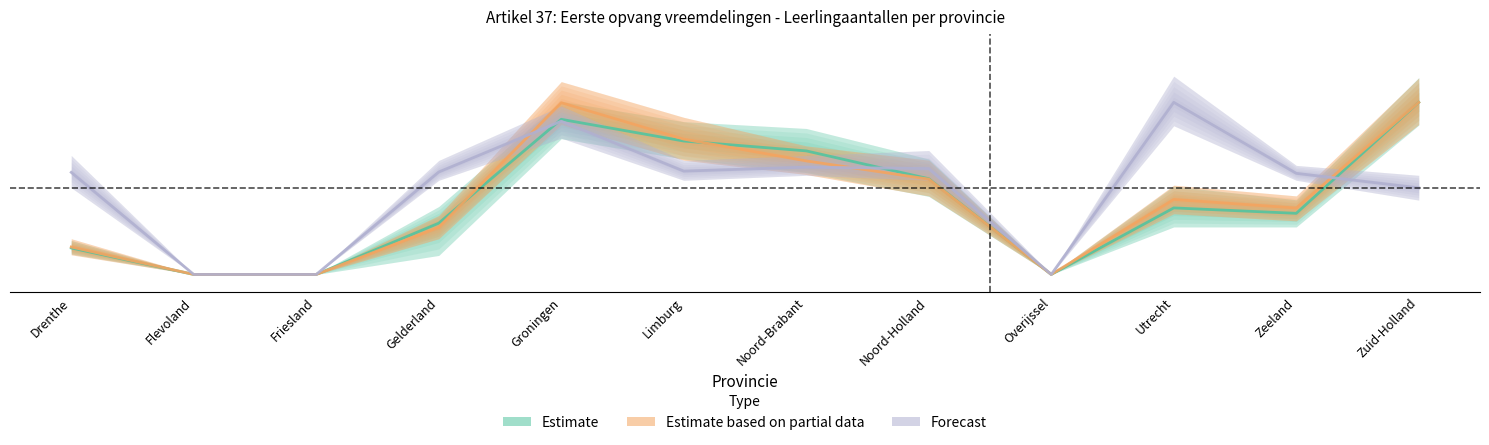

Which label corresponds to the smallest value in the chart?

Flevoland